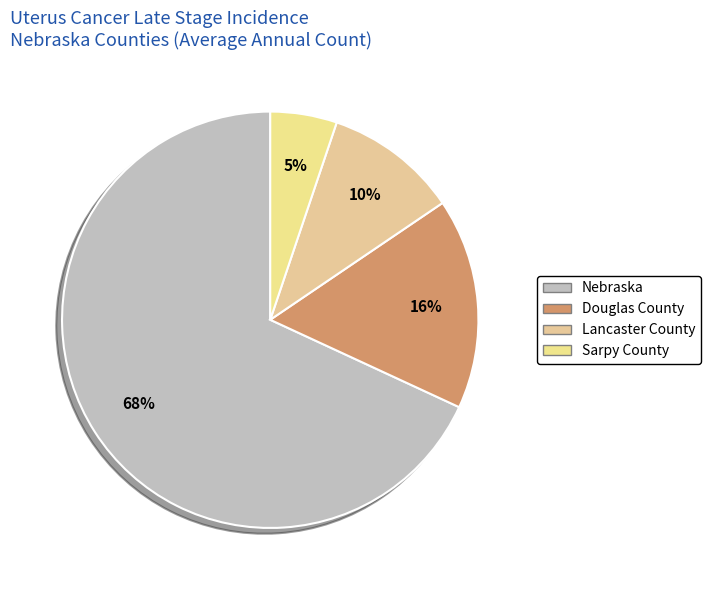

Does Sarpy County account for over 50% of the chart?

No